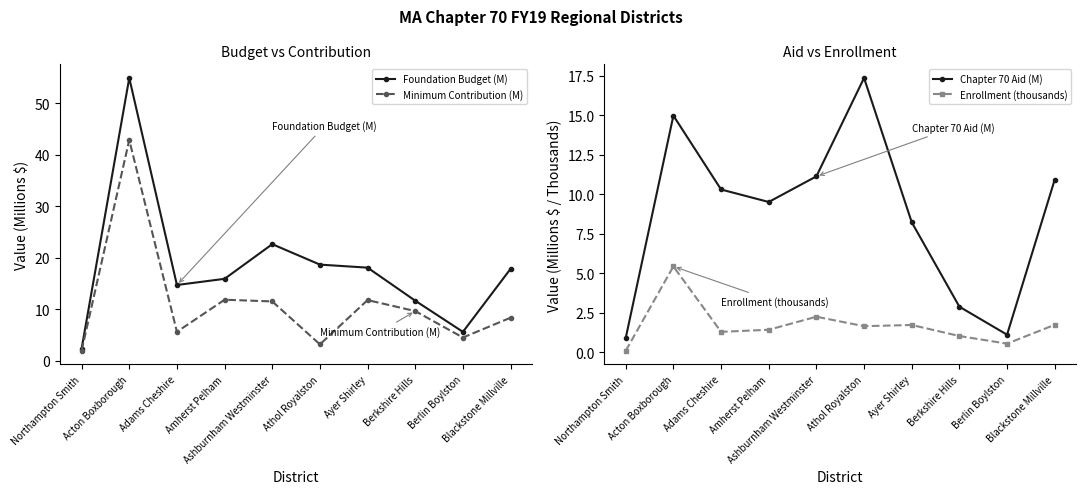

Count the number of data series in this chart.

4